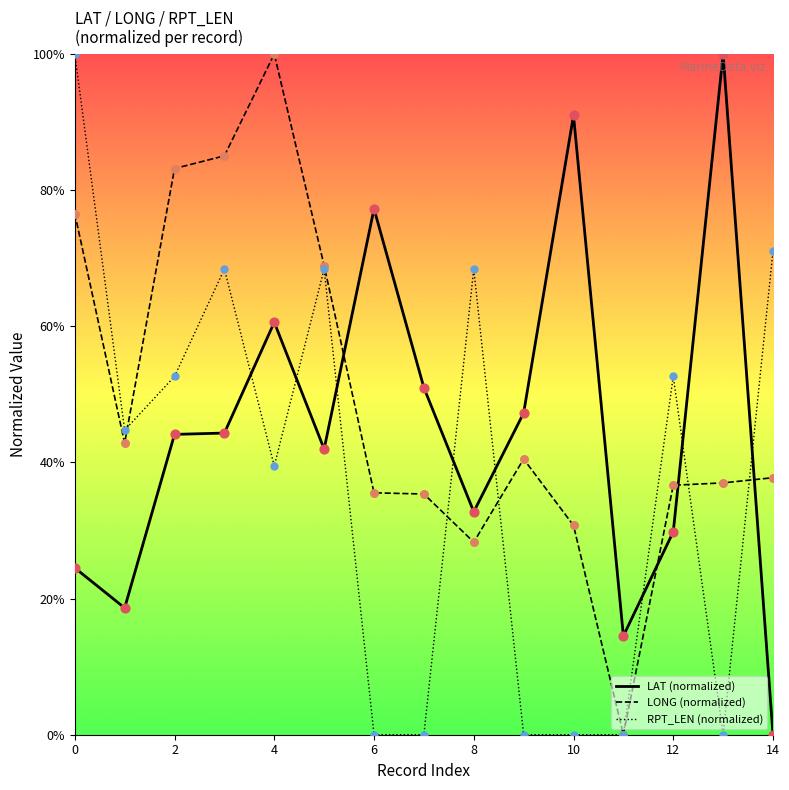

What are all the series names shown in the legend?

LAT (normalized), LONG (normalized), RPT_LEN (normalized)